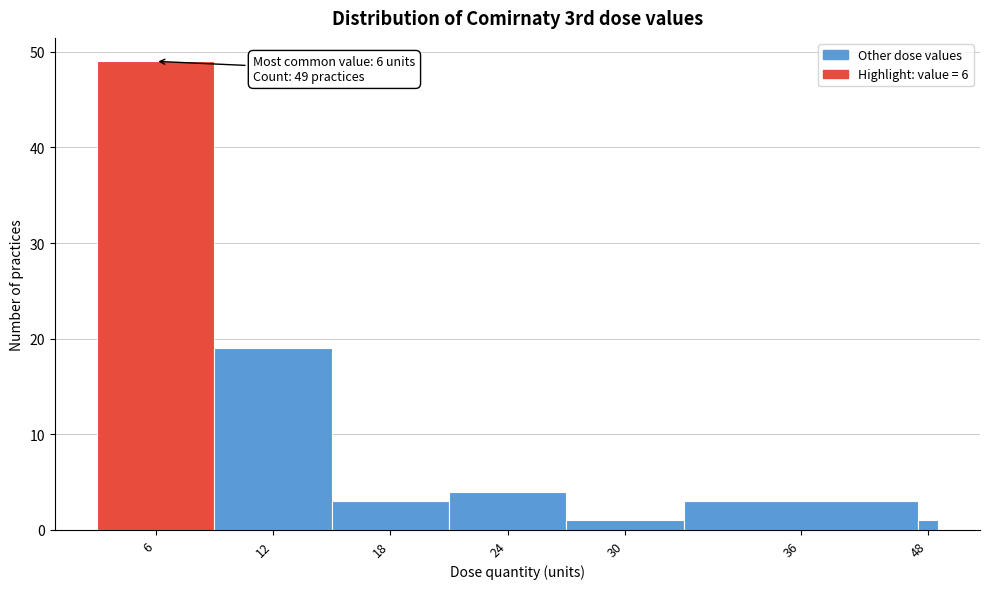

Reading left to right, extract all data points from this chart.

6=49	12=19	18=3	24=4	30=1	36=3	48=1